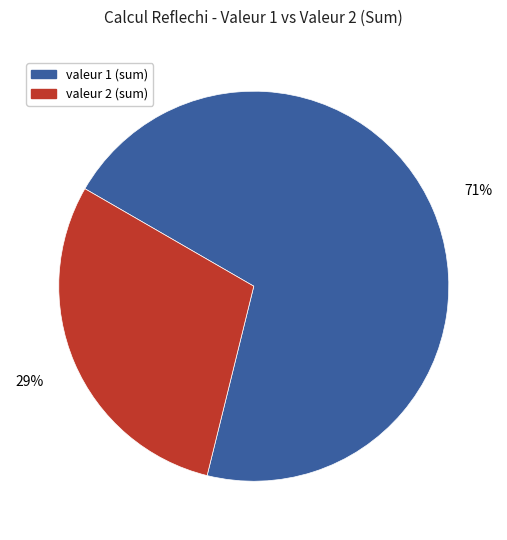

To the nearest percent, what is the average slice percentage?

50%